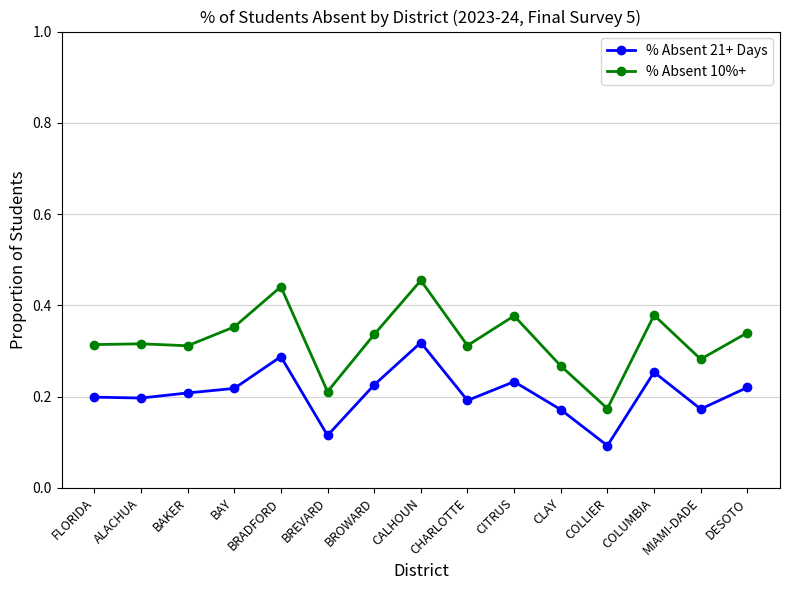

The value of % Absent 10%+ at COLUMBIA is 0.7. True or false?

False